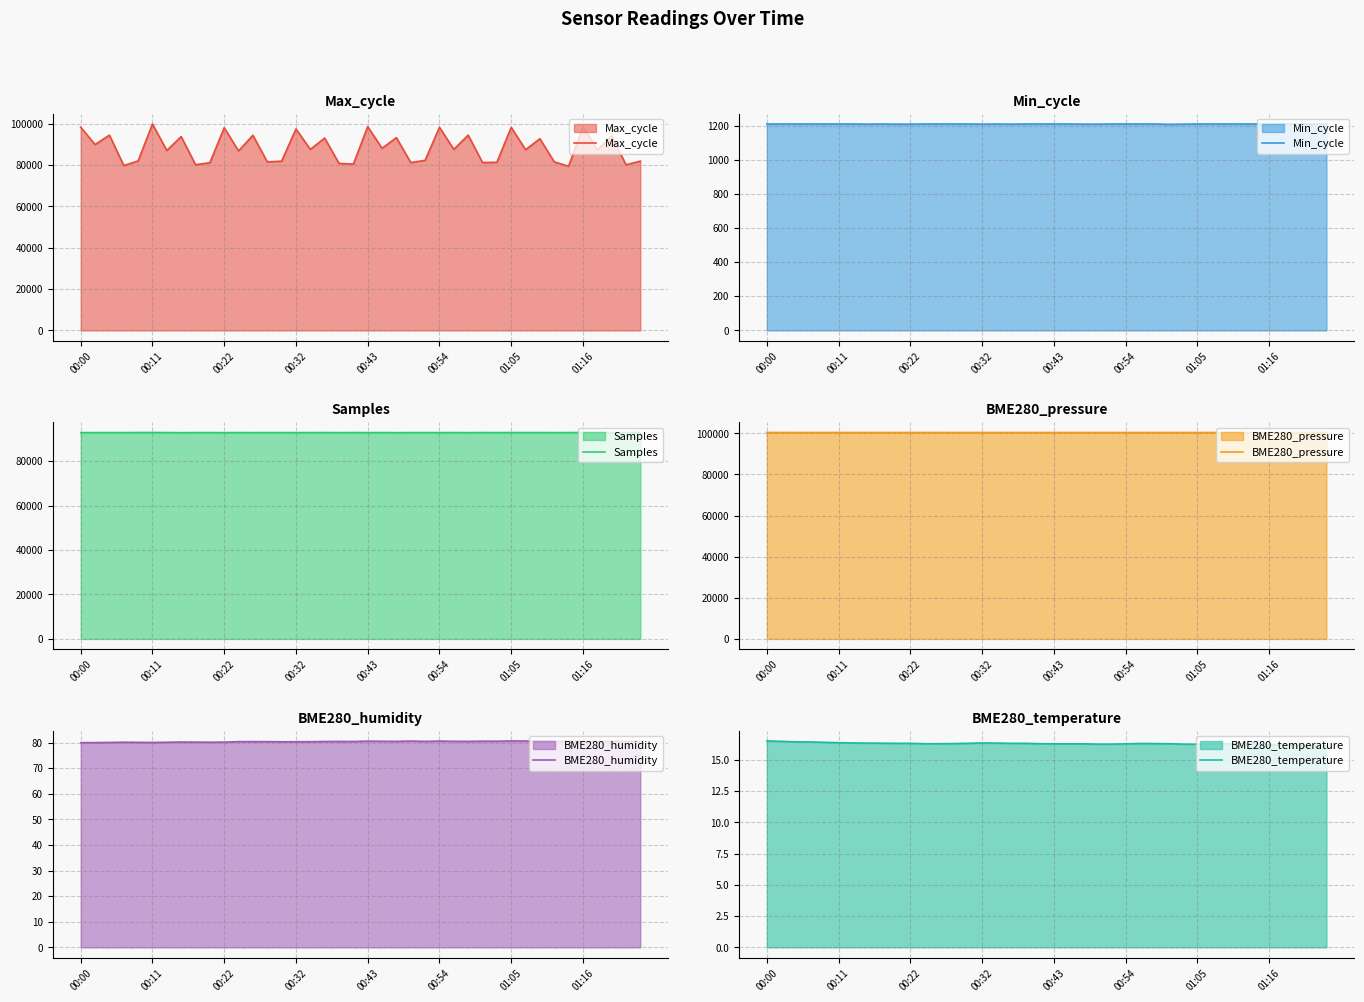

Read the BME280_temperature value at 11.

16.3